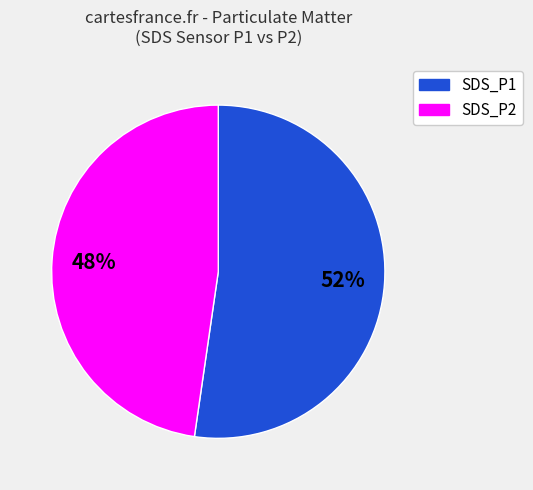

To the nearest percent, what percentage of the pie is SDS_P1?

52%